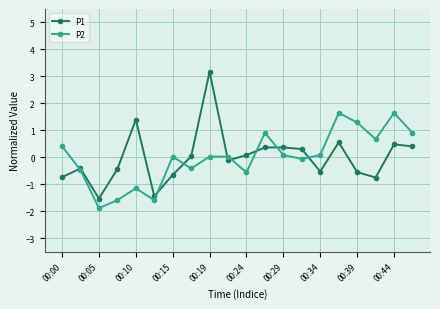

List the series in order of their peak value, highest first.

P1, P2